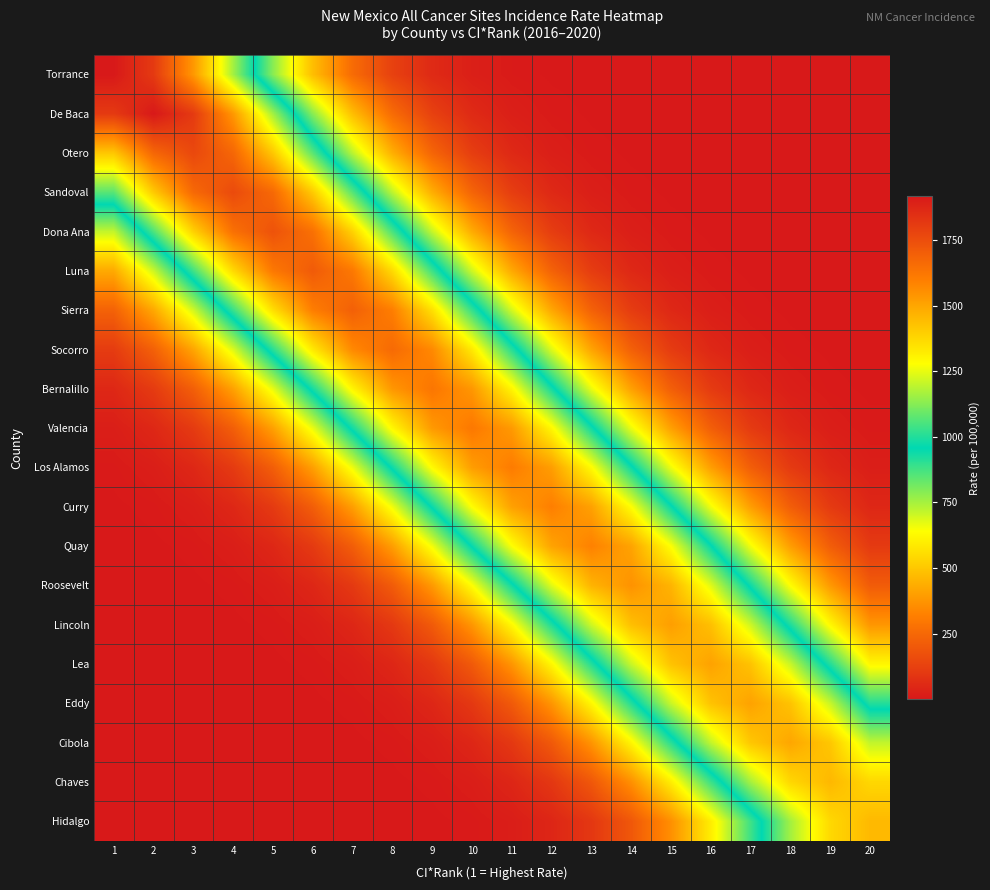

Reading left to right, transcribe all the data shown in this chart.

Torrance: 1=1916.6	2=1813.0	3=1534.7	4=1162.5	5=787.9	6=477.9	7=259.4	8=126.0	9=54.7	10=21.3	11=7.4	12=2.3	13=0.6	14=0.2	15=0.0	16=0.0	17=0.0	18=0.0	19=0.0	20=0.0
De Baca: 1=1812.6	2=1916.2	3=1812.6	4=1534.4	5=1162.2	6=787.8	7=477.8	8=259.3	9=125.9	10=54.7	11=21.3	12=7.4	13=2.3	14=0.6	15=0.2	16=0.0	17=0.0	18=0.0	19=0.0	20=0.0
Otero: 1=1415.8	2=1672.6	3=1768.1	4=1672.6	5=1415.8	6=1072.4	7=726.9	8=440.9	9=239.3	10=116.2	11=50.5	12=19.6	13=6.8	14=2.1	15=0.6	16=0.1	17=0.0	18=0.0	19=0.0	20=0.0
Sandoval: 1=1067.7	2=1409.5	3=1665.2	4=1760.3	5=1665.2	6=1409.5	7=1067.7	8=723.7	9=438.9	10=238.2	11=115.7	12=50.3	13=19.6	14=6.8	15=2.1	16=0.6	17=0.1	18=0.0	19=0.0	20=0.0
Dona Ana: 1=713.5	2=1052.7	3=1389.8	4=1641.8	5=1735.6	6=1641.8	7=1389.8	8=1052.7	9=713.5	10=432.8	11=234.9	12=114.1	13=49.6	14=19.3	15=6.7	16=2.1	17=0.6	18=0.1	19=0.0	20=0.0
Luna: 1=426.3	2=702.8	3=1036.9	4=1368.9	5=1617.1	6=1709.5	7=1617.1	8=1368.9	9=1036.9	10=702.8	11=426.3	12=231.4	13=112.4	14=48.8	15=19.0	16=6.6	17=2.1	18=0.6	19=0.1	20=0.0
Sierra: 1=229.0	2=422.0	3=695.8	4=1026.5	5=1355.2	6=1600.9	7=1692.4	8=1600.9	9=1355.2	10=1026.5	11=695.8	12=422.0	13=229.0	14=111.2	15=48.3	16=18.8	17=6.5	18=2.0	19=0.6	20=0.1
Socorro: 1=109.2	2=224.9	3=414.4	4=683.2	5=1008.0	6=1330.7	7=1572.1	8=1661.9	9=1572.1	10=1330.7	11=1008.0	12=683.2	13=414.4	14=224.9	15=109.2	16=47.5	17=18.5	18=6.4	19=2.0	20=0.6
Bernalillo: 1=46.4	2=106.8	3=219.9	4=405.2	5=668.1	6=985.7	7=1301.3	8=1537.3	9=1625.1	10=1537.3	11=1301.3	12=985.7	13=668.1	14=405.2	15=219.9	16=106.8	17=46.4	18=18.1	19=6.3	20=2.0
Valencia: 1=18.0	2=46.2	3=106.3	4=218.9	5=403.3	6=664.9	7=980.9	8=1295.0	9=1529.8	10=1617.2	11=1529.8	12=1295.0	13=980.9	14=664.9	15=403.3	16=218.9	17=106.3	18=46.2	19=18.0	20=6.3
Los Alamos: 1=6.2	2=17.8	3=45.9	4=105.6	5=217.4	6=400.6	7=660.5	8=974.5	9=1286.5	10=1519.9	11=1606.7	12=1519.9	13=1286.5	14=974.5	15=660.5	16=400.6	17=217.4	18=105.6	19=45.9	20=17.8
Curry: 1=1.9	2=6.2	3=17.8	4=45.6	5=105.0	6=216.3	7=398.5	8=657.0	9=969.2	10=1279.6	11=1511.6	12=1598.0	13=1511.6	14=1279.6	15=969.2	16=657.0	17=398.5	18=216.3	19=105.0	20=45.6
Quay: 1=0.5	2=1.9	3=6.2	4=17.7	5=45.5	6=104.6	7=215.5	8=397.0	9=654.5	10=965.7	11=1274.9	12=1506.1	13=1592.1	14=1506.1	15=1274.9	16=965.7	17=654.5	18=397.0	19=215.5	20=104.6
Roosevelt: 1=0.1	2=0.5	3=1.9	4=6.0	5=17.2	6=44.2	7=101.8	8=209.5	9=386.0	10=636.4	11=939.0	12=1239.6	13=1464.4	14=1548.1	15=1464.4	16=1239.6	17=939.0	18=636.4	19=386.0	20=209.5
Lincoln: 1=0.0	2=0.1	3=0.5	4=1.8	5=5.9	6=16.9	7=43.3	8=99.7	9=205.4	10=378.4	11=623.8	12=920.3	13=1215.0	14=1435.4	15=1517.4	16=1435.4	17=1215.0	18=920.3	19=623.8	20=378.4
Lea: 1=0.0	2=0.0	3=0.1	4=0.5	5=1.8	6=5.8	7=16.8	8=43.1	9=99.2	10=204.2	11=376.2	12=620.2	13=915.0	14=1208.0	15=1427.1	16=1508.6	17=1427.1	18=1208.0	19=915.0	20=620.2
Eddy: 1=0.0	2=0.0	3=0.0	4=0.1	5=0.5	6=1.8	7=5.8	8=16.8	9=43.1	10=99.1	11=204.1	12=376.1	13=620.1	14=914.9	15=1207.8	16=1426.9	17=1508.4	18=1426.9	19=1207.8	20=914.9
Cibola: 1=0.0	2=0.0	3=0.0	4=0.0	5=0.1	6=0.5	7=1.8	8=5.8	9=16.6	10=42.8	11=98.5	12=202.8	13=373.6	14=616.0	15=908.8	16=1199.7	17=1417.3	18=1498.3	19=1417.3	20=1199.7
Chaves: 1=0.0	2=0.0	3=0.0	4=0.0	5=0.0	6=0.1	7=0.5	8=1.8	9=5.6	10=16.2	11=41.5	12=95.6	13=196.8	14=362.7	15=598.0	16=882.2	17=1164.7	18=1375.9	19=1454.5	20=1375.9
Hidalgo: 1=0.0	2=0.0	3=0.0	4=0.0	5=0.0	6=0.0	7=0.1	8=0.5	9=1.7	10=5.6	11=16.1	12=41.5	13=95.4	14=196.4	15=361.9	16=596.6	17=880.2	18=1162.0	19=1372.8	20=1451.2